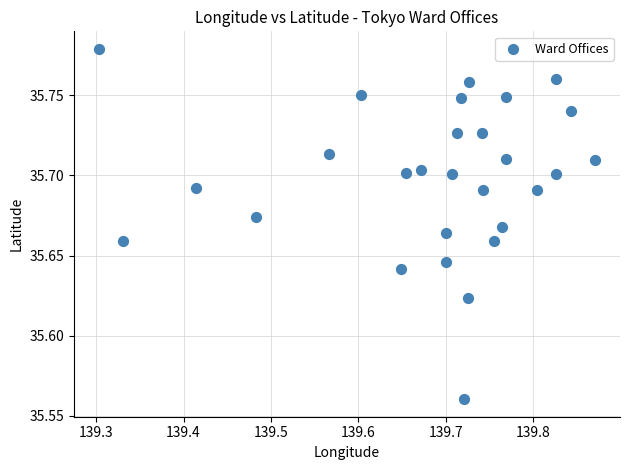

What is the range of X values (max minus min)?

0.6